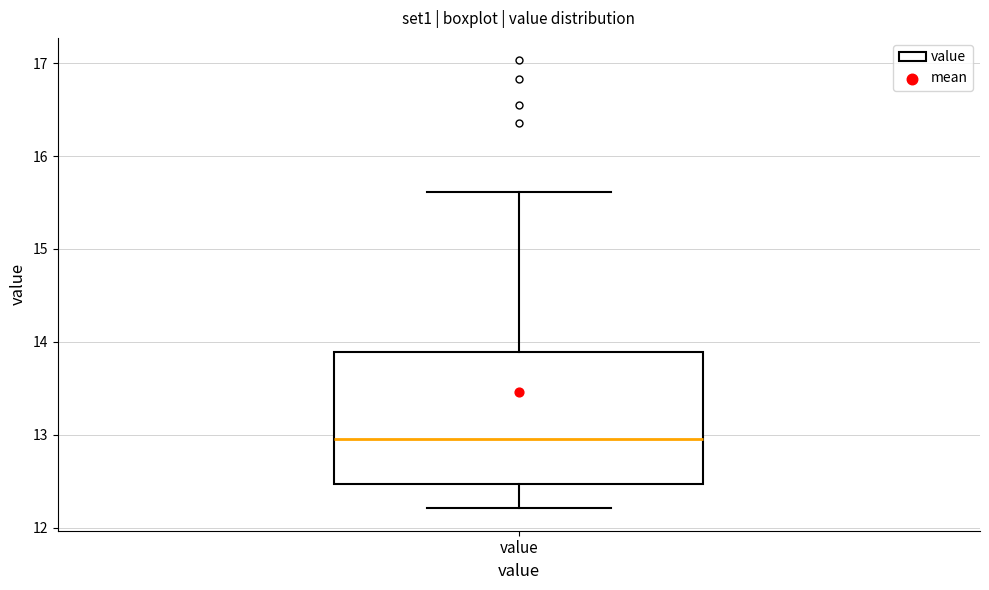

Transcribe this box plot: give where the median line is, the range the box spans, and where the two whiskers end, as read against the y-axis. The values are not printed on the chart, so give them approximately, as read against the axis.

median 13.0, box 12.5 to 13.9, whiskers 12.2 to 15.6